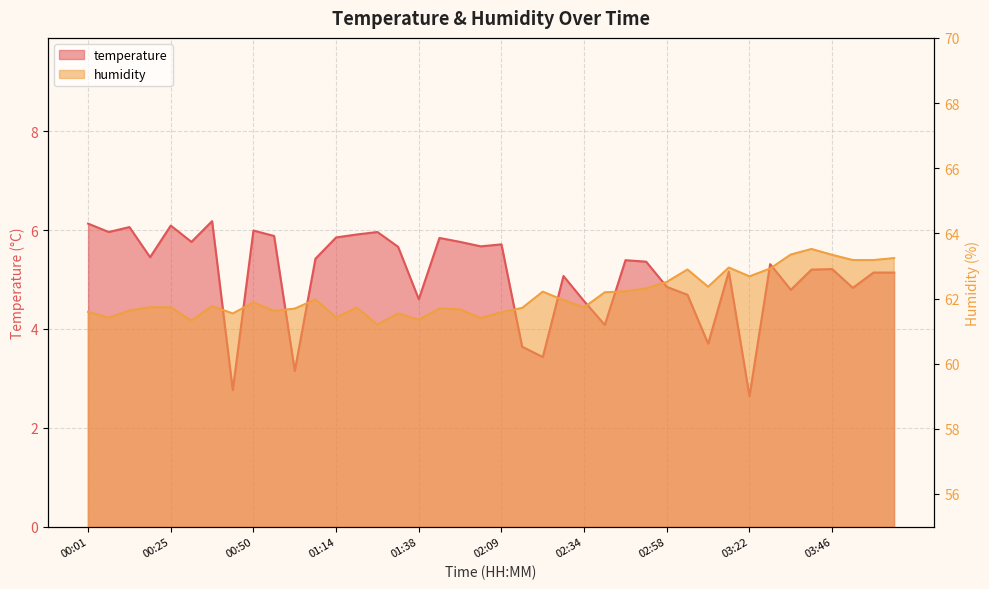

True or false: temperature and humidity cross at least once.

False